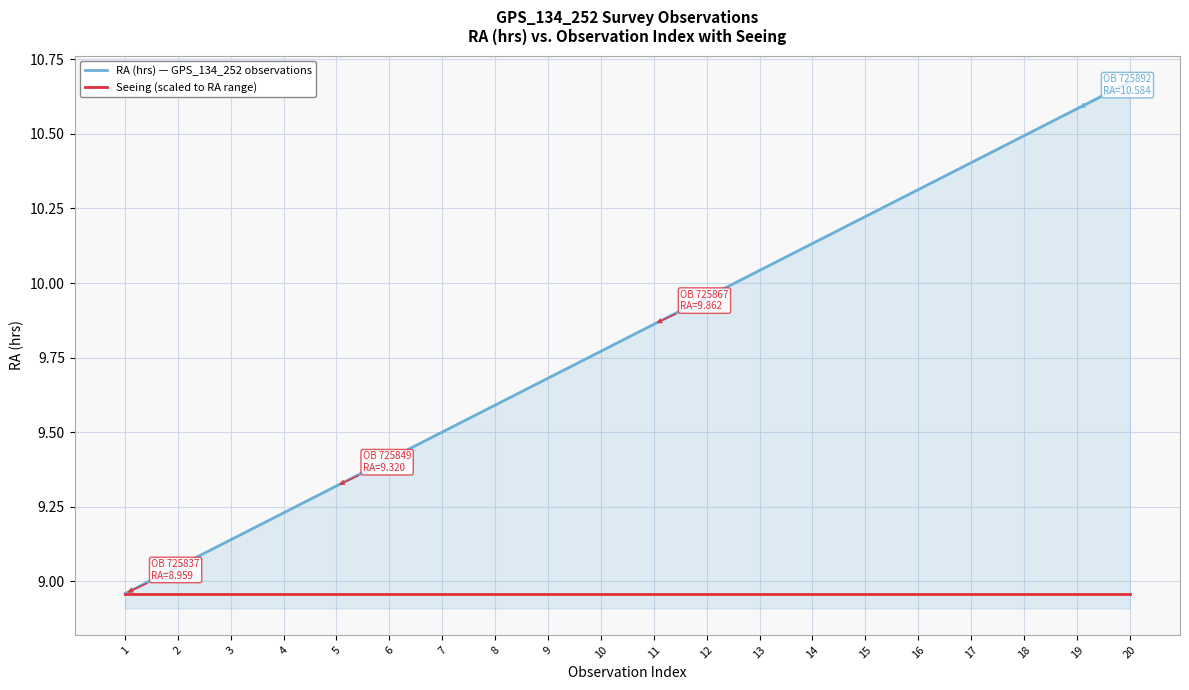

The value of RA (hrs) — GPS_134_252 observations at 16 is 10.3. True or false?

True